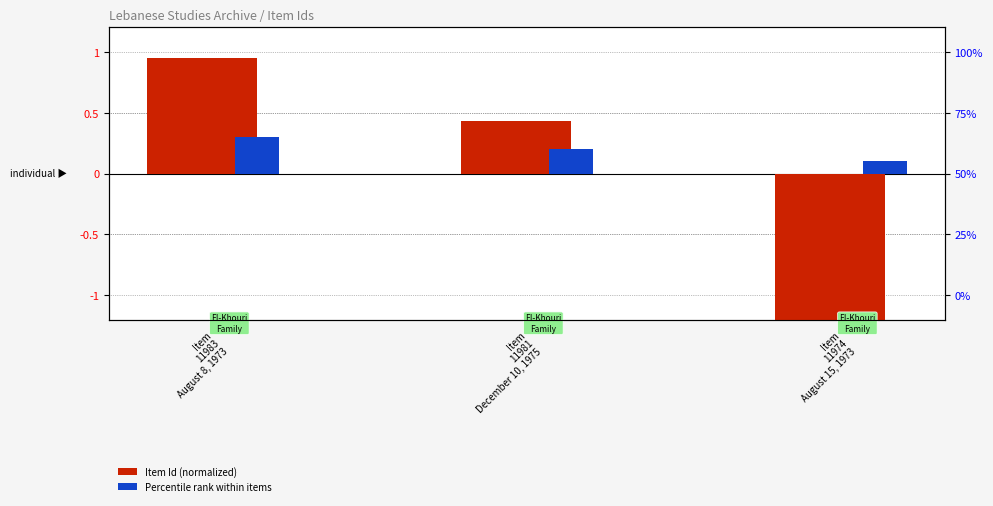

Reading left to right, transcribe all the data shown in this chart.

Item Id (normalized): Item
11983
August 8, 1973=1.0	Item
11981
December 10, 1975=0.4	Item
11974
August 15, 1973=-1.4
Percentile rank within items: Item
11983
August 8, 1973=0.3	Item
11981
December 10, 1975=0.2	Item
11974
August 15, 1973=0.1